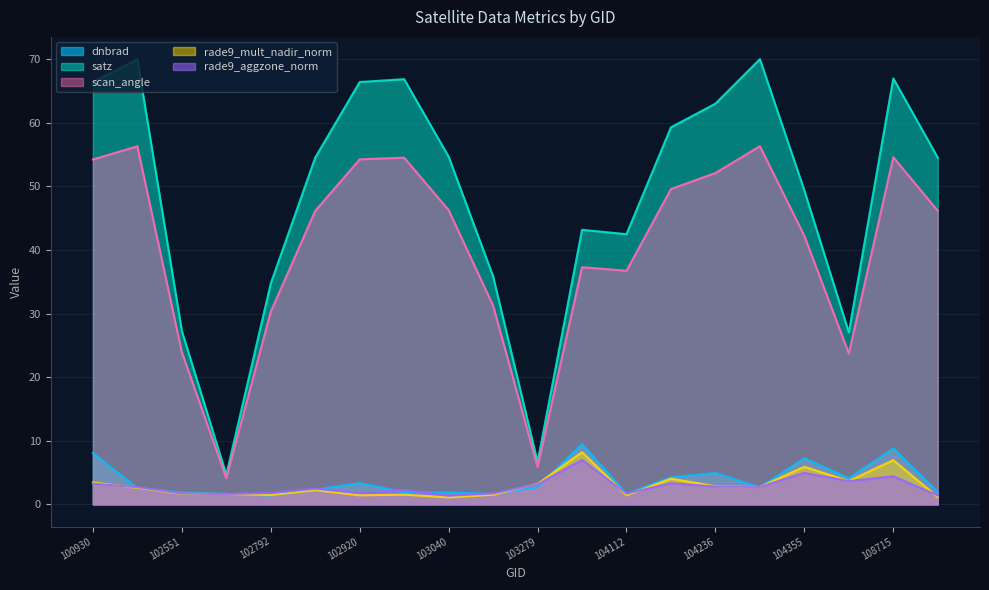

What is the difference between the maximum and minimum values in the rade9_aggzone_norm series?

5.6